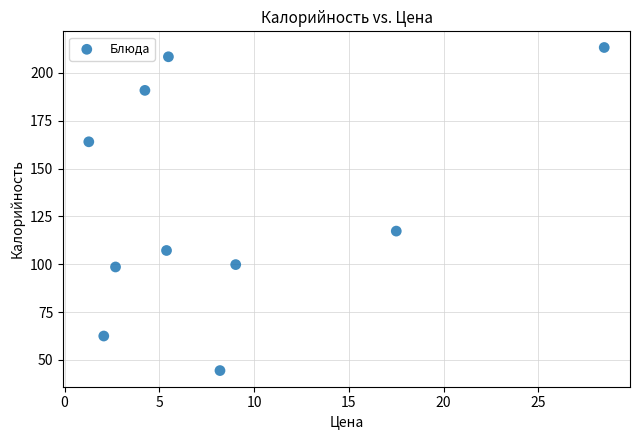

What Y value in the scatter plot is closest to 128?

117.3